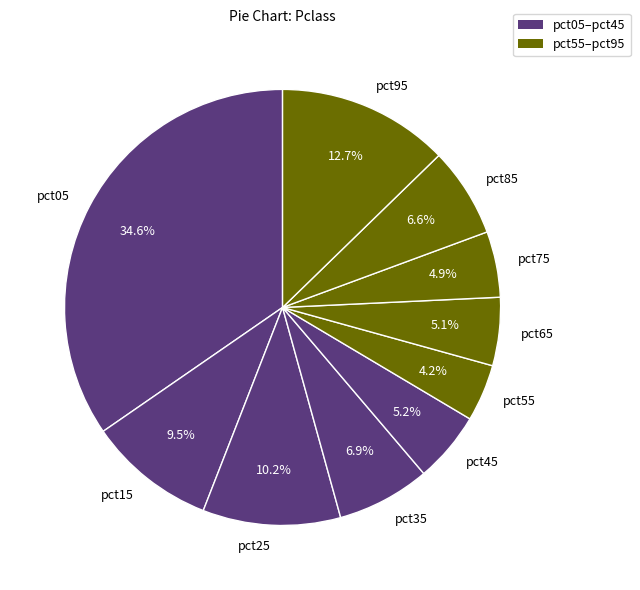

Count the number of slices in the pie.

10